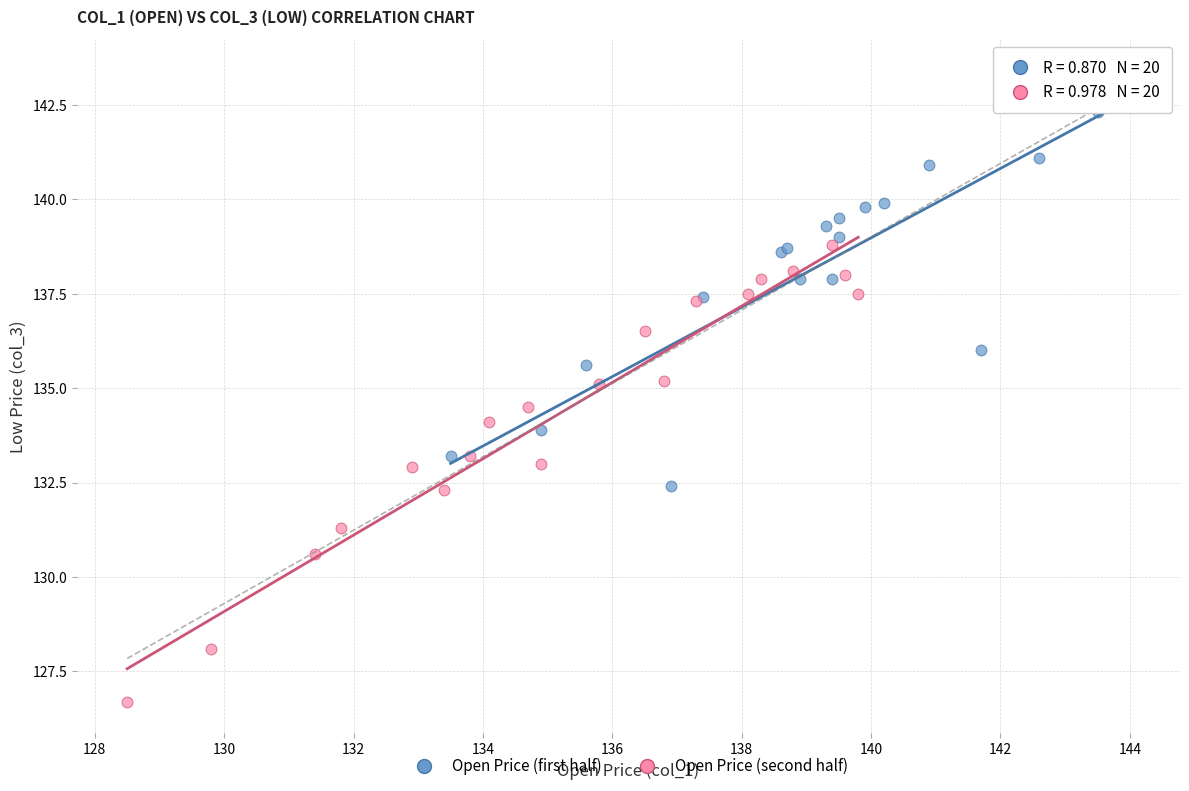

Which series contains the highest Y value?

Open Price (first half)